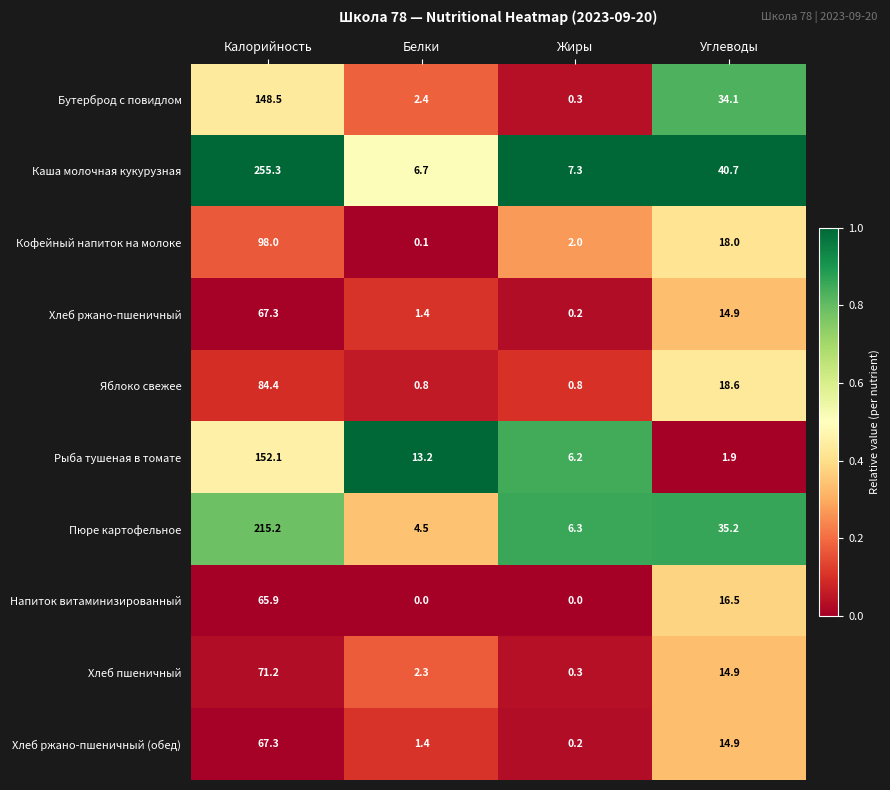

Is it true that Кофейный напиток на молоке equals 2.0 at Жиры?

True